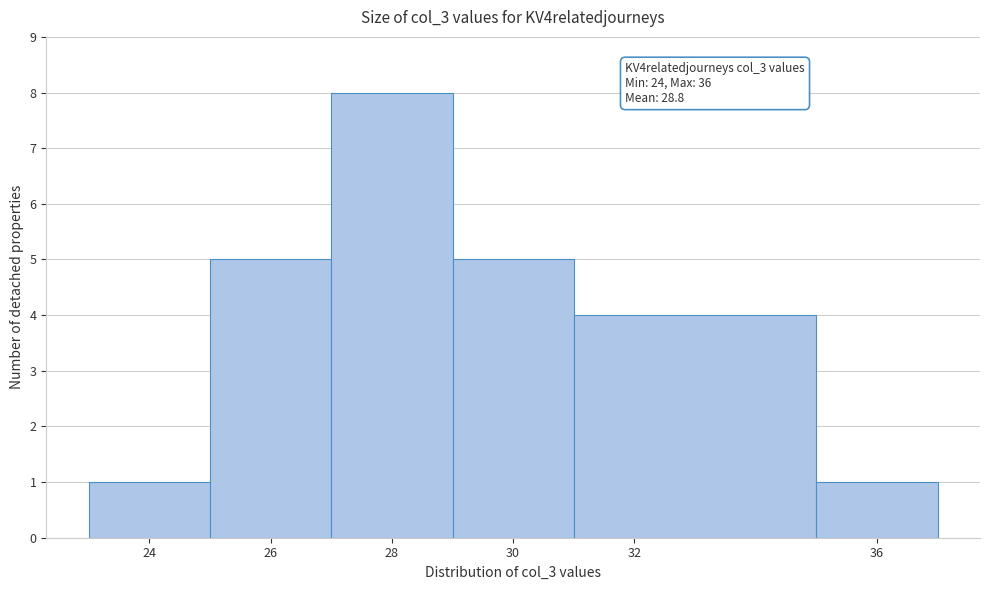

Which range on the x-axis has the tallest bar?

27 to 29